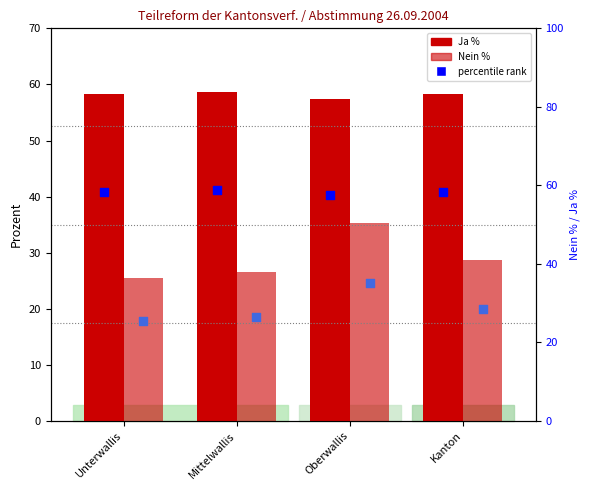

Which series has the widest spread of Y values?

Nein %